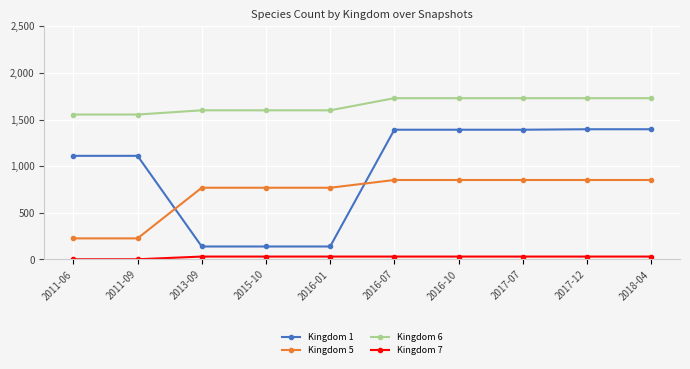

How many Kingdom 5 values are between 769 and 852?

8